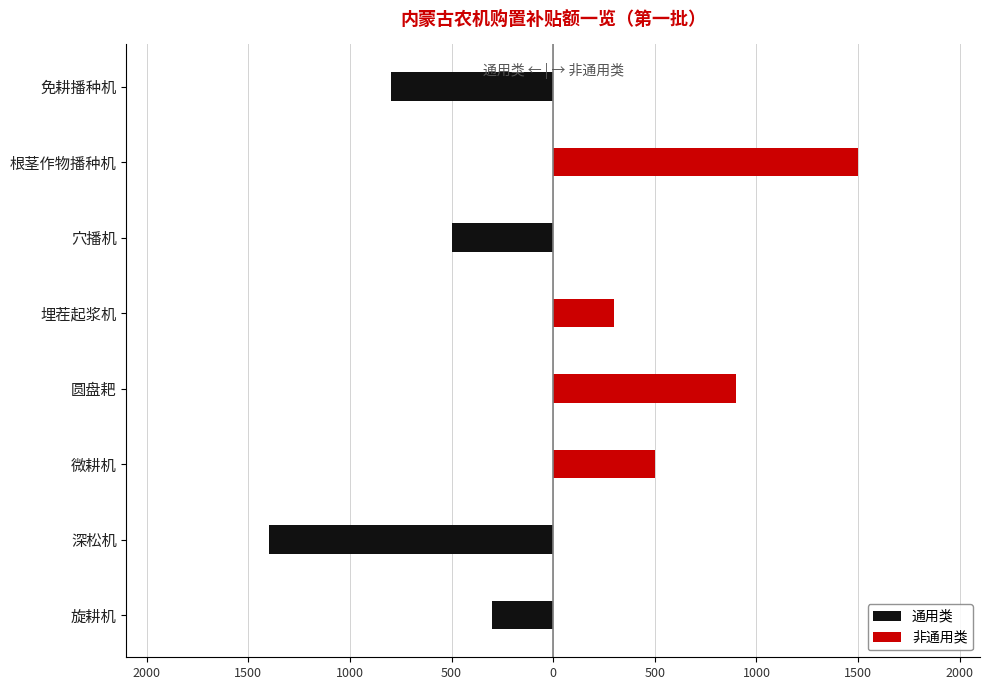

Are the bars horizontal?

Yes